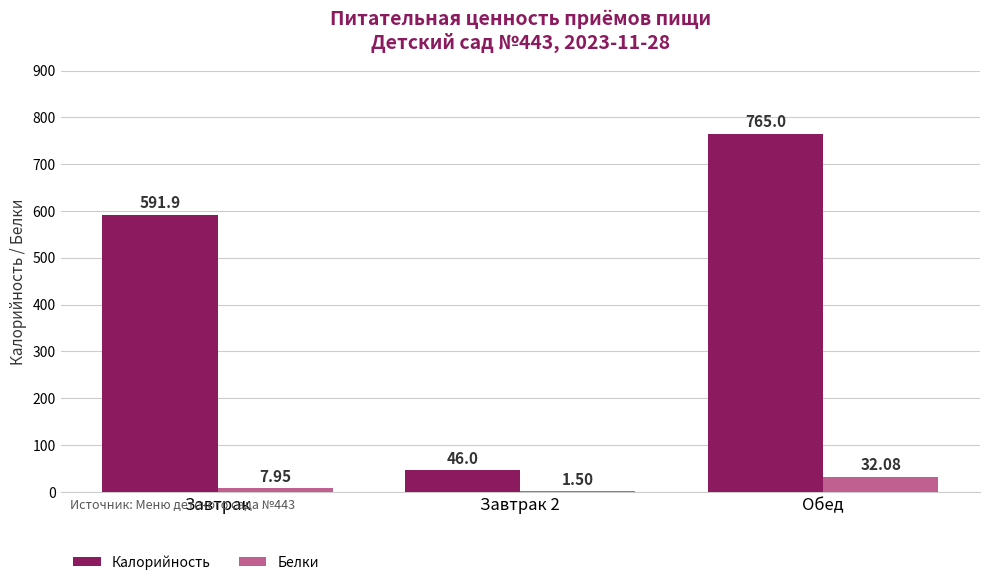

At which label does Белки reach its peak?

Обед